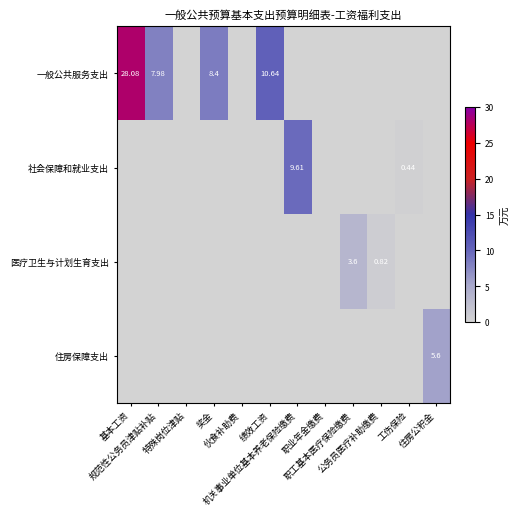

Which series changed the most between 伙食补助费 and 公务员医疗补助缴费?

医疗卫生与计划生育支出